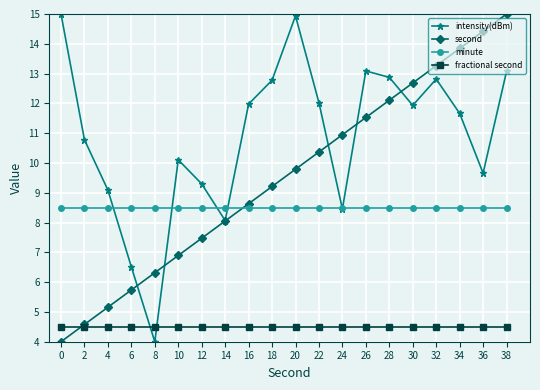

What is the difference between the maximum and minimum values in the second series?

11.0